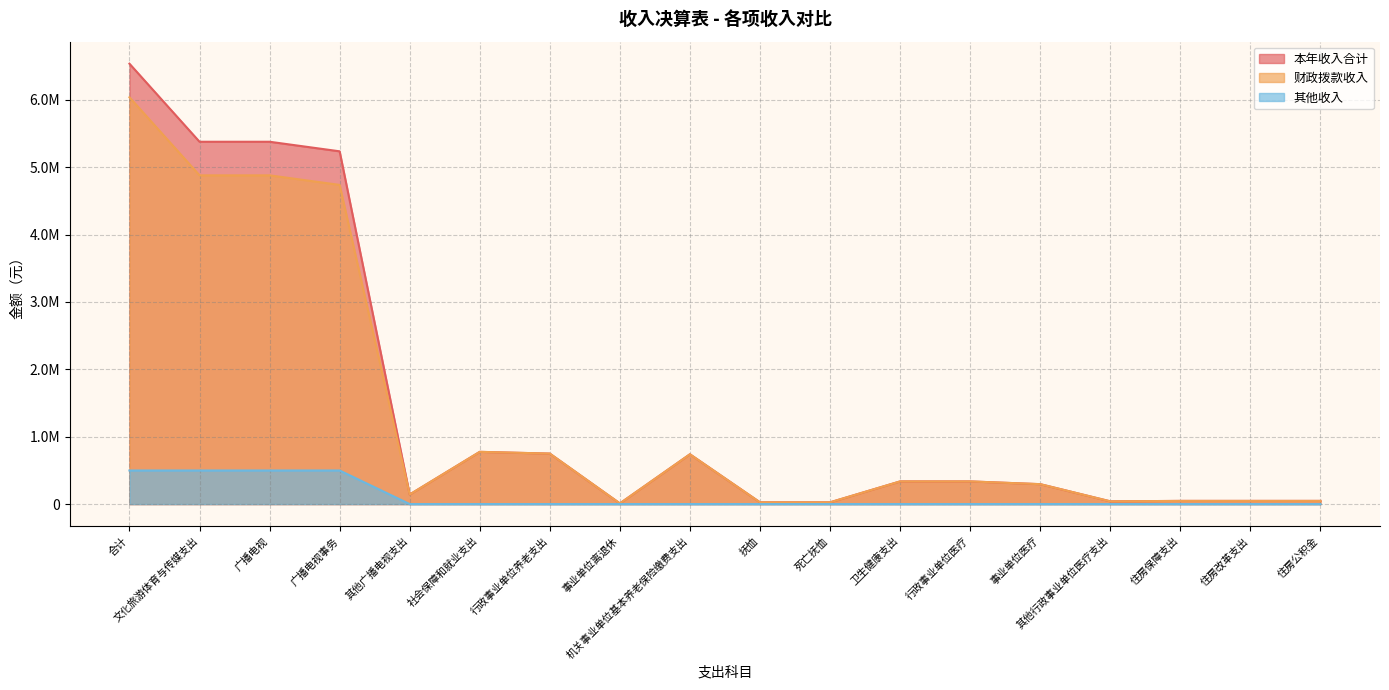

What is the difference between the highest and lowest values at 住房改革支出?

47076.0